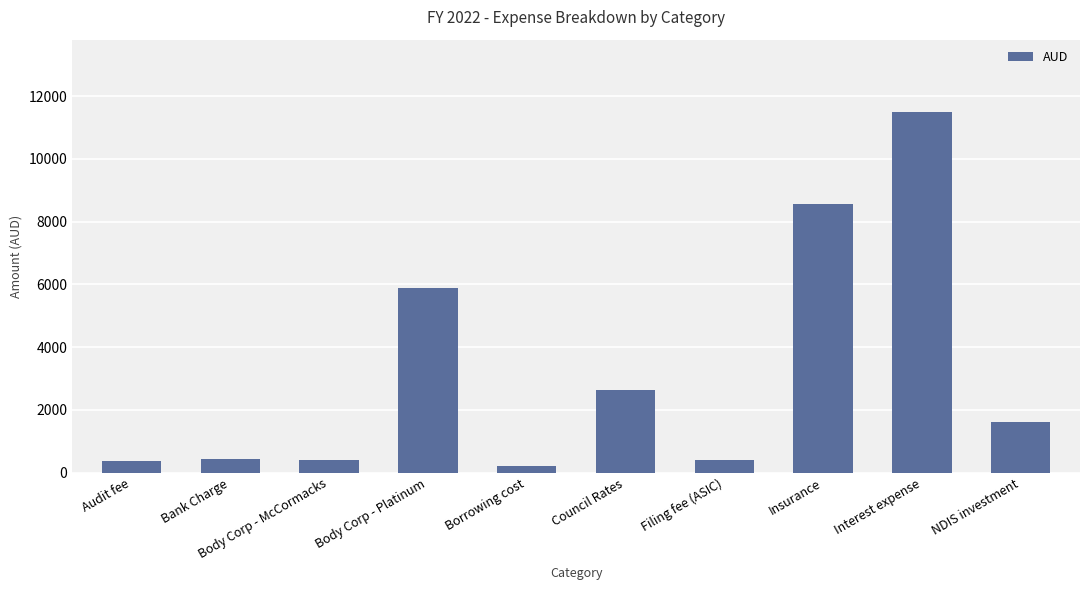

Count the number of categories in the chart.

10